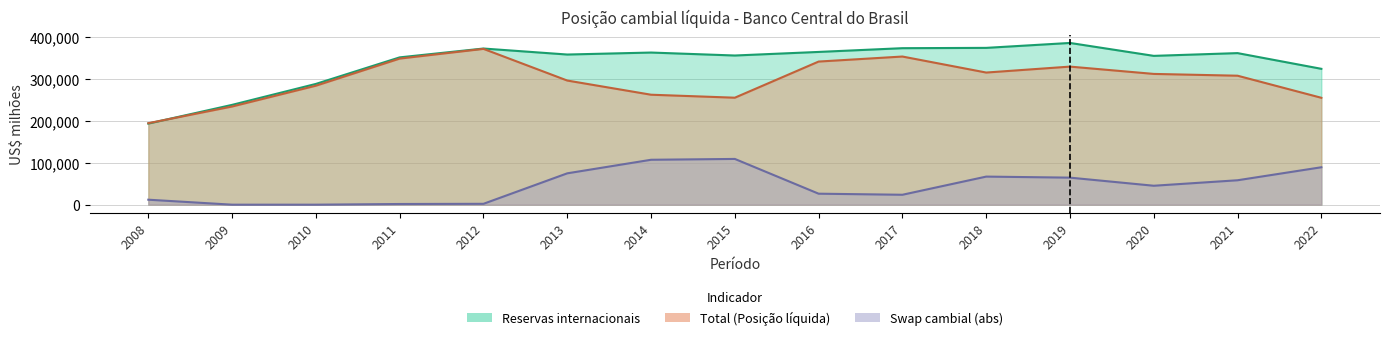

What is the sum of all Reservas internacionais values?

5067523.8